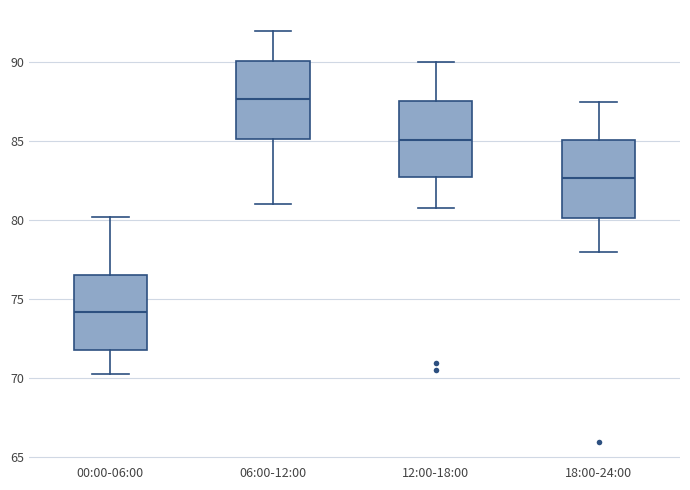

Reading left to right, read every box against the y-axis: the position of its median line, the range the box covers, and the ends of its whiskers. The values are not printed on the chart, so give them approximately, as read against the axis.

00:00-06:00: median 74.0, box 72.0 to 76.5, whiskers 70.5 to 80.0
06:00-12:00: median 87.5, box 85.0 to 90.0, whiskers 81.0 to 92.0
12:00-18:00: median 85.0, box 82.5 to 87.5, whiskers 81.0 to 90.0
18:00-24:00: median 82.5, box 80.0 to 85.0, whiskers 78.0 to 87.5